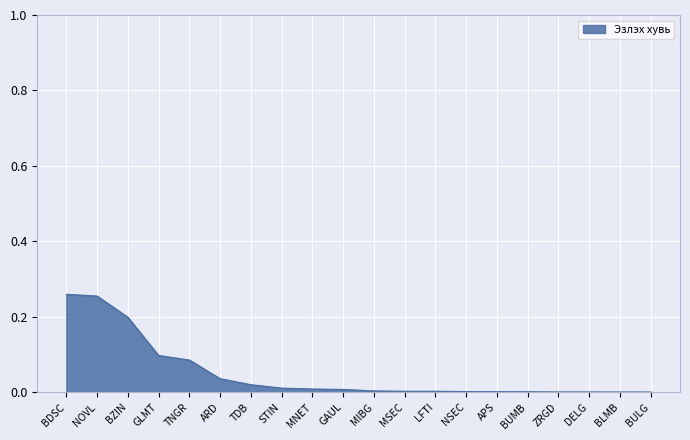

Between BDSC and TDB, which is larger?

BDSC